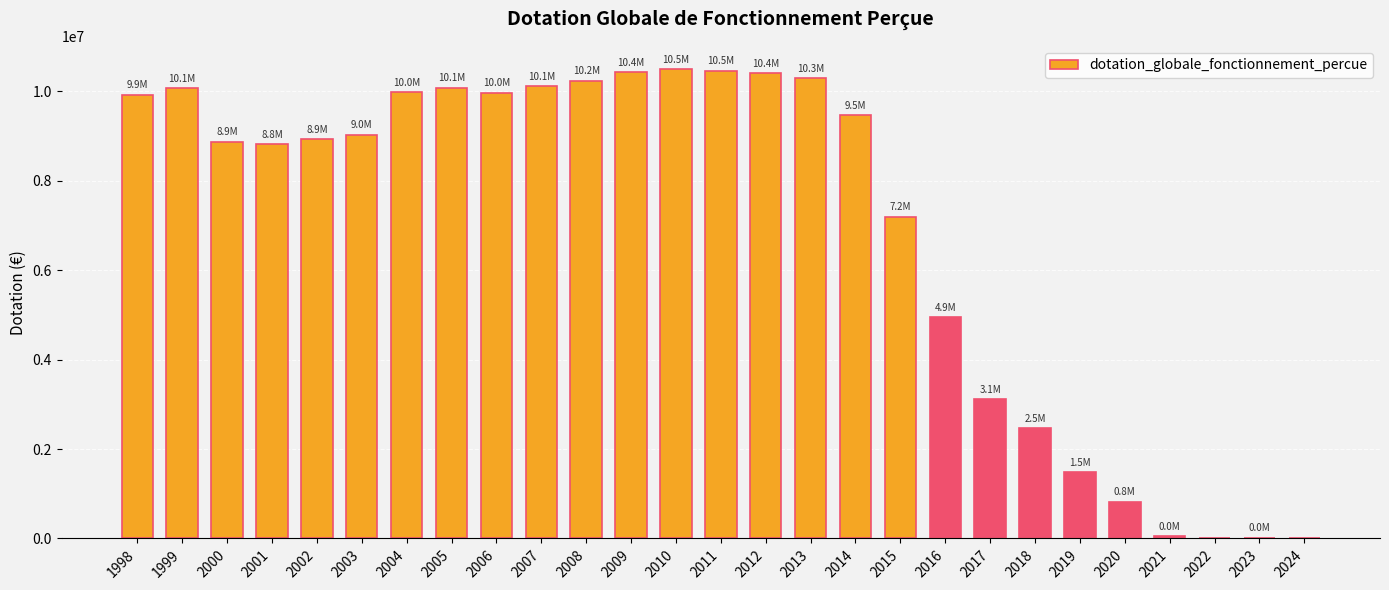

Where is the data nearest to the value 5248204?

2016